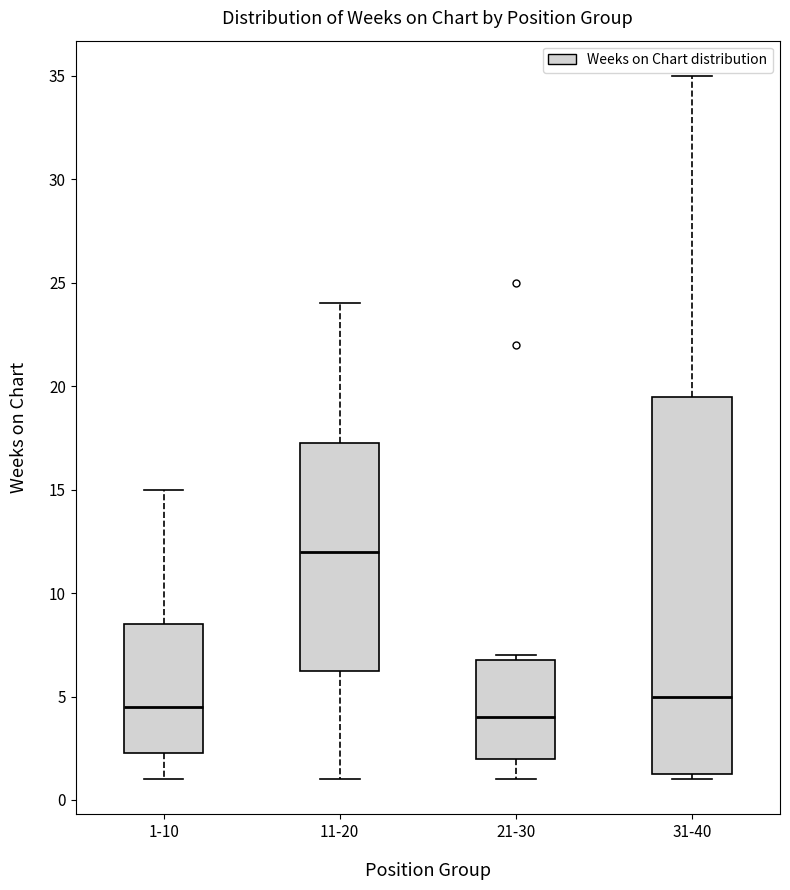

Which box is the tallest, from its lower edge to its upper edge?

31-40